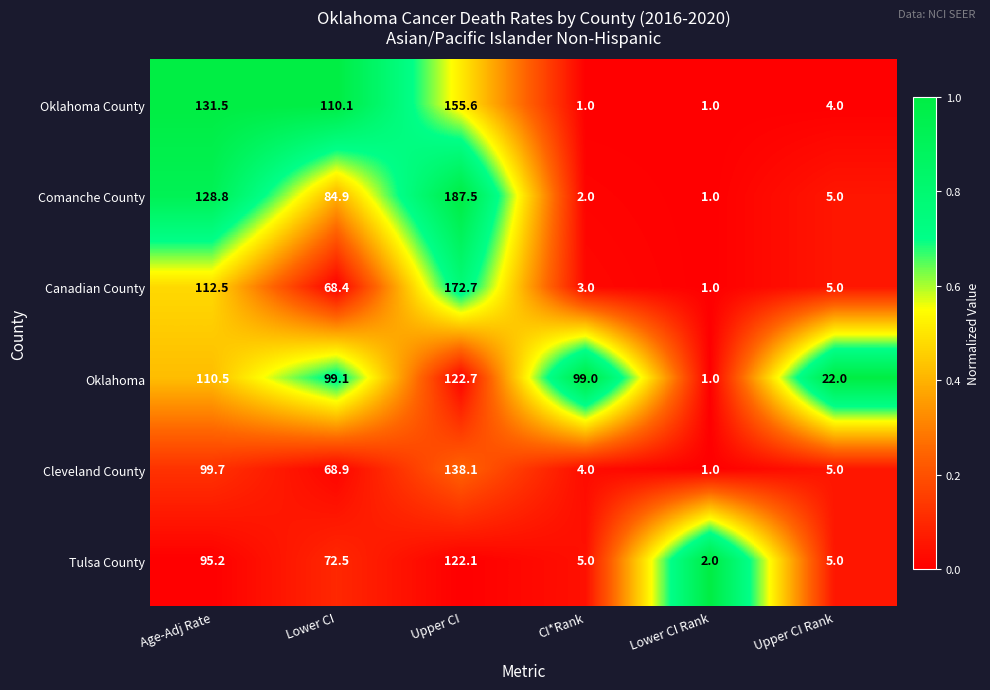

What is the spread (max minus min) of values at Age-Adj Rate?

36.3